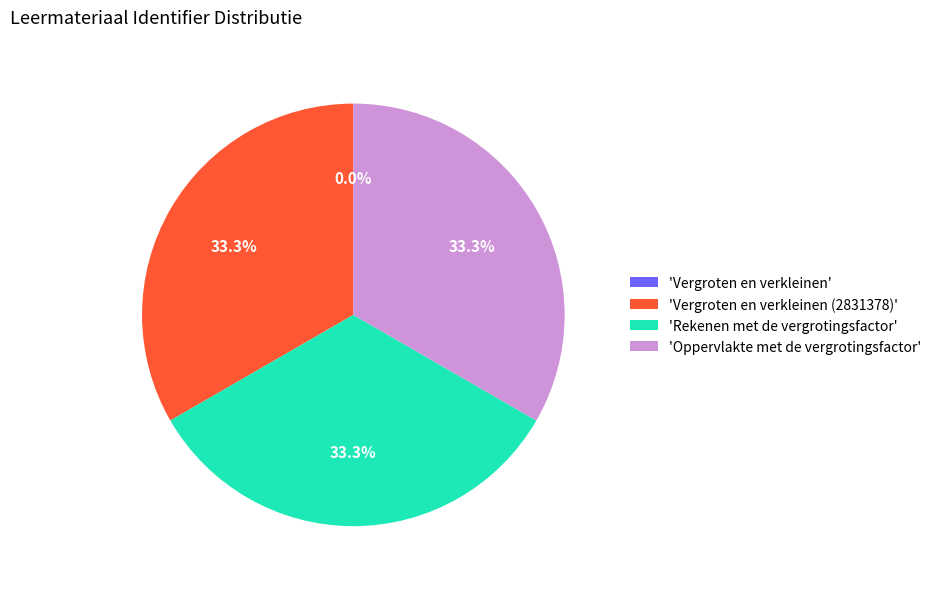

Is there a majority slice in this chart?

No